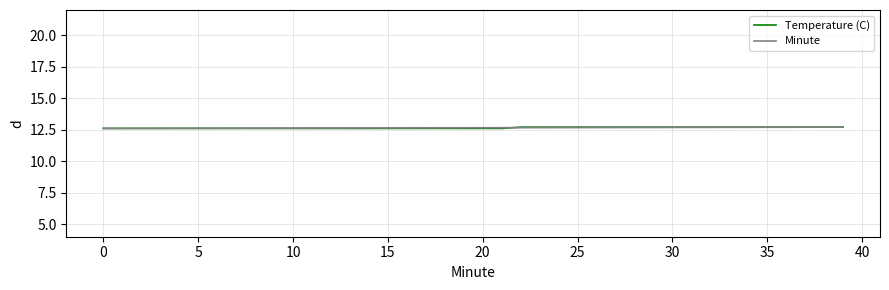

What is the maximum value for Minute?

12.7